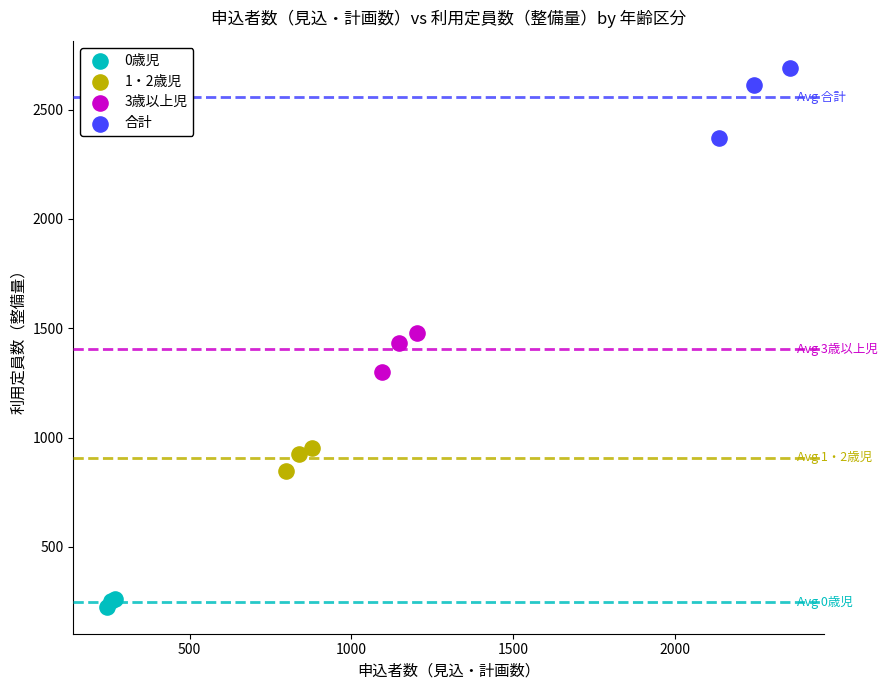

Which series contains the highest Y value?

合計